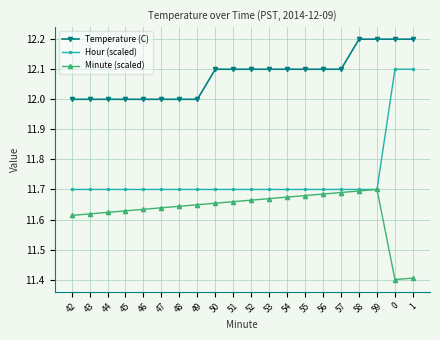

True or false: Temperature (C) and Hour (scaled) intersect in this chart.

False